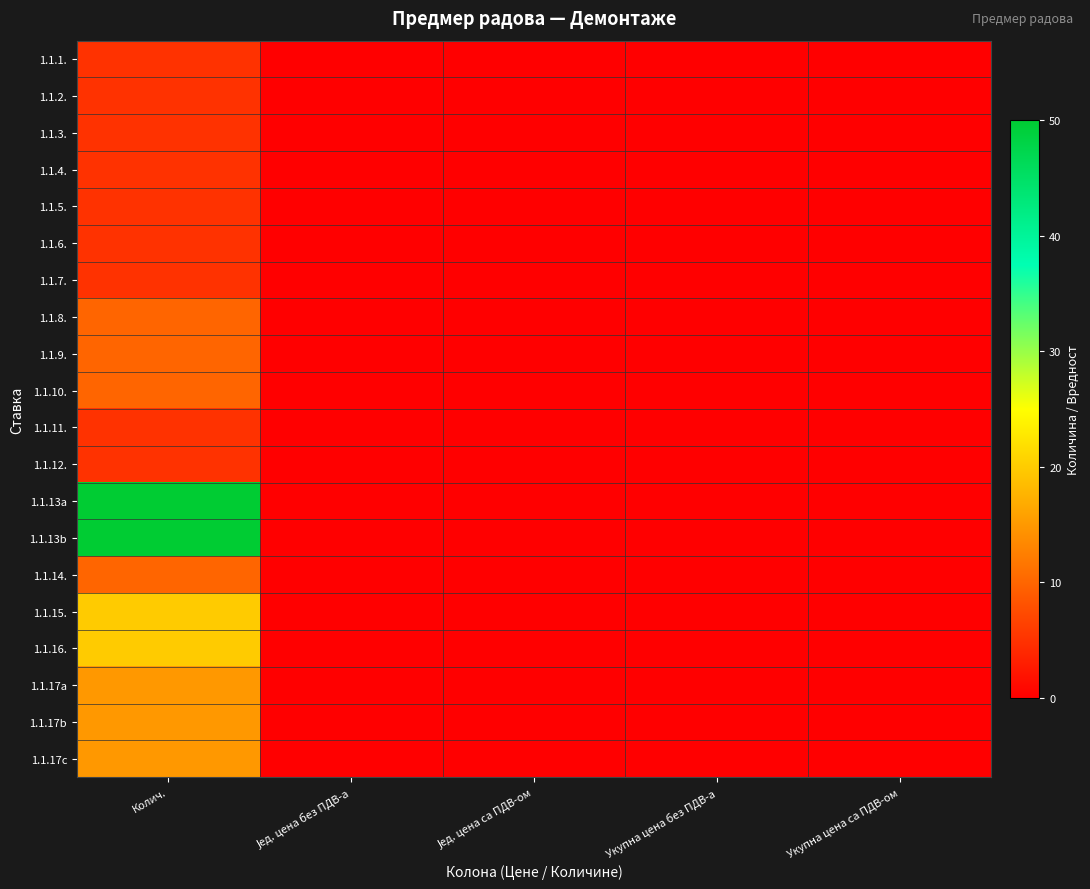

Reading left to right, transcribe all the data shown in this chart.

1.1.1.: Колич.=5	Јед. цена без ПДВ-а=0	Јед. цена са ПДВ-ом=0	Укупна цена без ПДВ-а=0	Укупна цена са ПДВ-ом=0
1.1.2.: Колич.=5	Јед. цена без ПДВ-а=0	Јед. цена са ПДВ-ом=0	Укупна цена без ПДВ-а=0	Укупна цена са ПДВ-ом=0
1.1.3.: Колич.=5	Јед. цена без ПДВ-а=0	Јед. цена са ПДВ-ом=0	Укупна цена без ПДВ-а=0	Укупна цена са ПДВ-ом=0
1.1.4.: Колич.=5	Јед. цена без ПДВ-а=0	Јед. цена са ПДВ-ом=0	Укупна цена без ПДВ-а=0	Укупна цена са ПДВ-ом=0
1.1.5.: Колич.=5	Јед. цена без ПДВ-а=0	Јед. цена са ПДВ-ом=0	Укупна цена без ПДВ-а=0	Укупна цена са ПДВ-ом=0
1.1.6.: Колич.=5	Јед. цена без ПДВ-а=0	Јед. цена са ПДВ-ом=0	Укупна цена без ПДВ-а=0	Укупна цена са ПДВ-ом=0
1.1.7.: Колич.=5	Јед. цена без ПДВ-а=0	Јед. цена са ПДВ-ом=0	Укупна цена без ПДВ-а=0	Укупна цена са ПДВ-ом=0
1.1.8.: Колич.=10	Јед. цена без ПДВ-а=0	Јед. цена са ПДВ-ом=0	Укупна цена без ПДВ-а=0	Укупна цена са ПДВ-ом=0
1.1.9.: Колич.=10	Јед. цена без ПДВ-а=0	Јед. цена са ПДВ-ом=0	Укупна цена без ПДВ-а=0	Укупна цена са ПДВ-ом=0
1.1.10.: Колич.=10	Јед. цена без ПДВ-а=0	Јед. цена са ПДВ-ом=0	Укупна цена без ПДВ-а=0	Укупна цена са ПДВ-ом=0
1.1.11.: Колич.=5	Јед. цена без ПДВ-а=0	Јед. цена са ПДВ-ом=0	Укупна цена без ПДВ-а=0	Укупна цена са ПДВ-ом=0
1.1.12.: Колич.=5	Јед. цена без ПДВ-а=0	Јед. цена са ПДВ-ом=0	Укупна цена без ПДВ-а=0	Укупна цена са ПДВ-ом=0
1.1.13a: Колич.=50	Јед. цена без ПДВ-а=0	Јед. цена са ПДВ-ом=0	Укупна цена без ПДВ-а=0	Укупна цена са ПДВ-ом=0
1.1.13b: Колич.=50	Јед. цена без ПДВ-а=0	Јед. цена са ПДВ-ом=0	Укупна цена без ПДВ-а=0	Укупна цена са ПДВ-ом=0
1.1.14.: Колич.=10	Јед. цена без ПДВ-а=0	Јед. цена са ПДВ-ом=0	Укупна цена без ПДВ-а=0	Укупна цена са ПДВ-ом=0
1.1.15.: Колич.=20	Јед. цена без ПДВ-а=0	Јед. цена са ПДВ-ом=0	Укупна цена без ПДВ-а=0	Укупна цена са ПДВ-ом=0
1.1.16.: Колич.=20	Јед. цена без ПДВ-а=0	Јед. цена са ПДВ-ом=0	Укупна цена без ПДВ-а=0	Укупна цена са ПДВ-ом=0
1.1.17a: Колич.=15	Јед. цена без ПДВ-а=0	Јед. цена са ПДВ-ом=0	Укупна цена без ПДВ-а=0	Укупна цена са ПДВ-ом=0
1.1.17b: Колич.=15	Јед. цена без ПДВ-а=0	Јед. цена са ПДВ-ом=0	Укупна цена без ПДВ-а=0	Укупна цена са ПДВ-ом=0
1.1.17c: Колич.=15	Јед. цена без ПДВ-а=0	Јед. цена са ПДВ-ом=0	Укупна цена без ПДВ-а=0	Укупна цена са ПДВ-ом=0